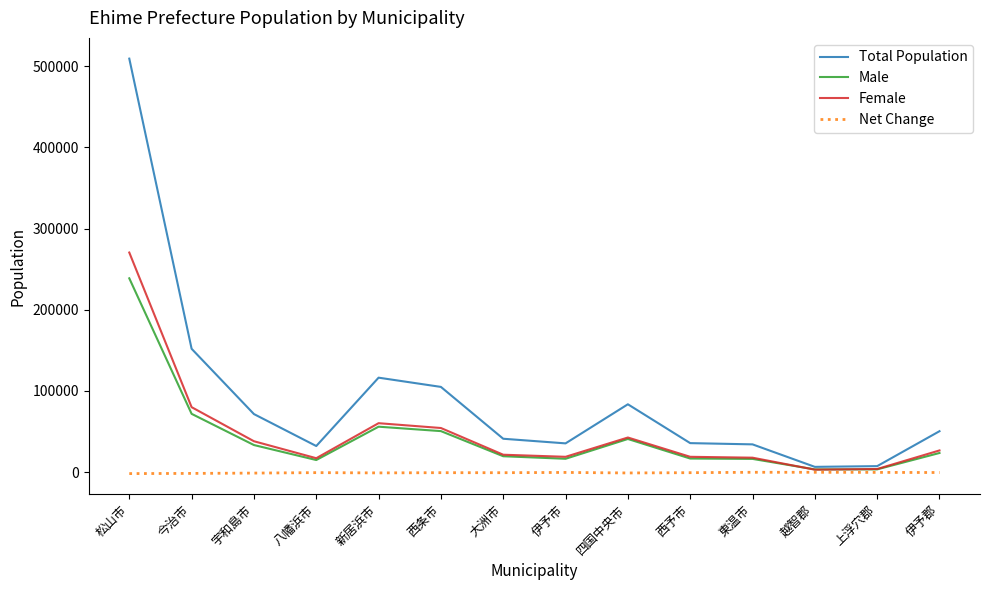

Is the value of Net Change at 新居浜市 greater than the value of Male at 東温市?

No